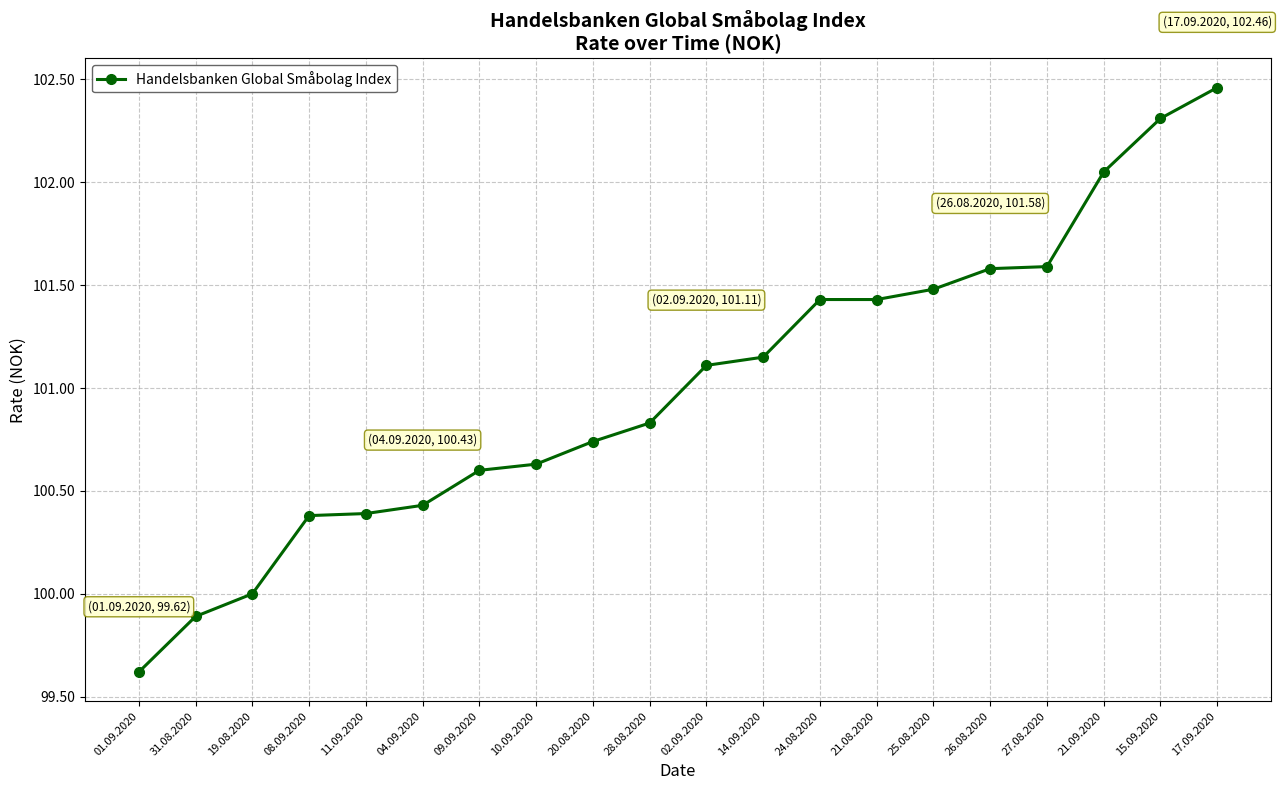

What is the sum of all values?

2020.1